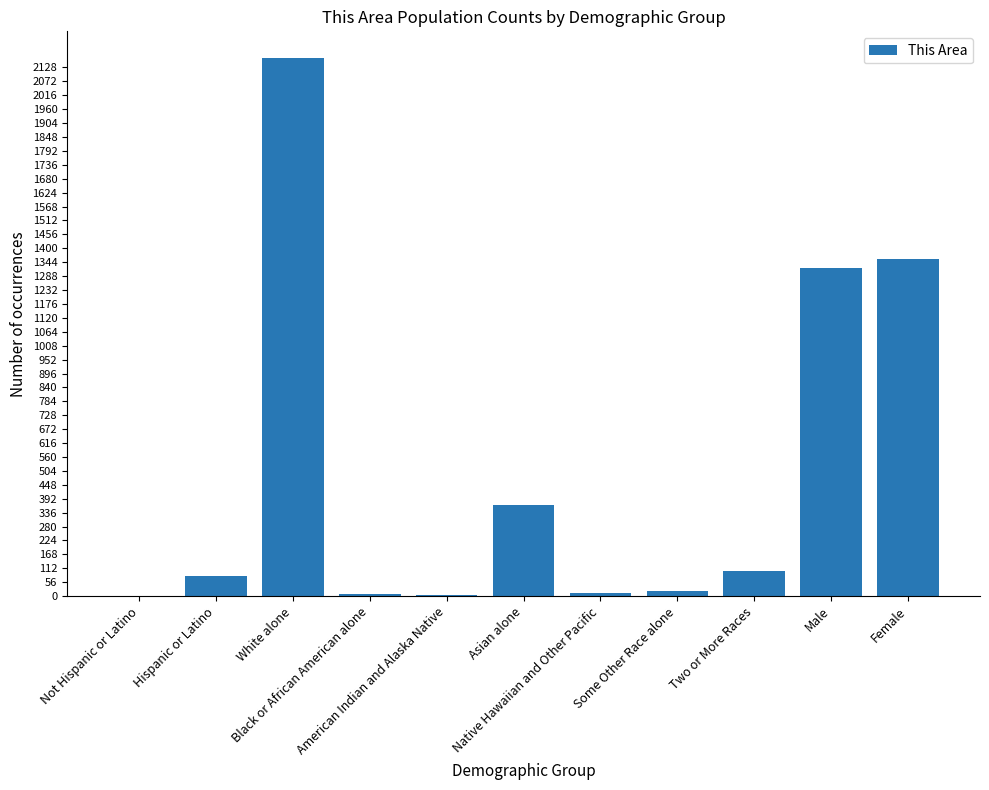

Which category has the highest value across all series?

White alone